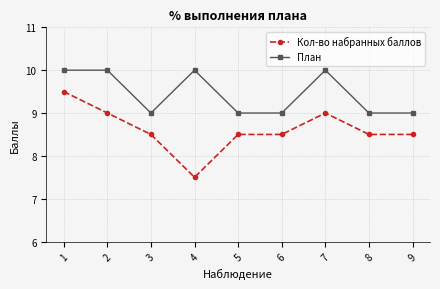

What is the spread (max minus min) of values at 1?

0.5